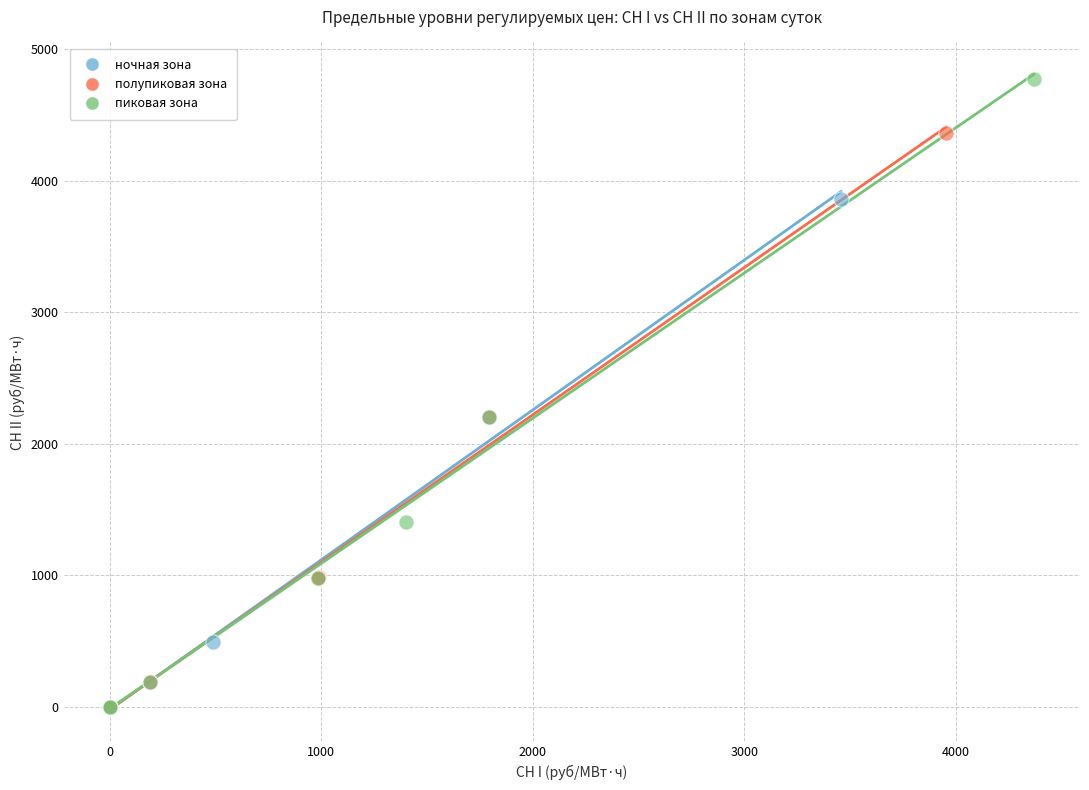

Which series reaches the maximum Y coordinate?

пиковая зона